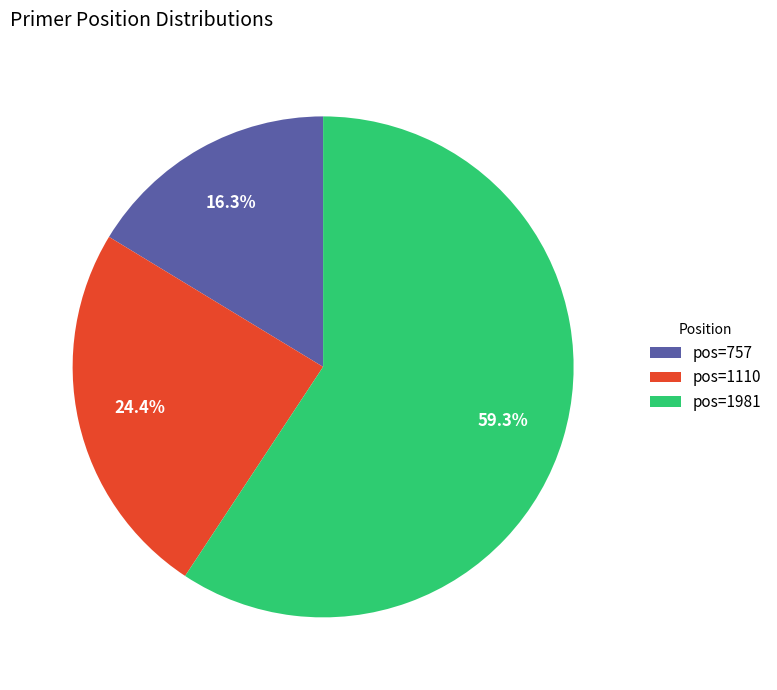

Which category has the biggest portion of the pie?

pos=1981